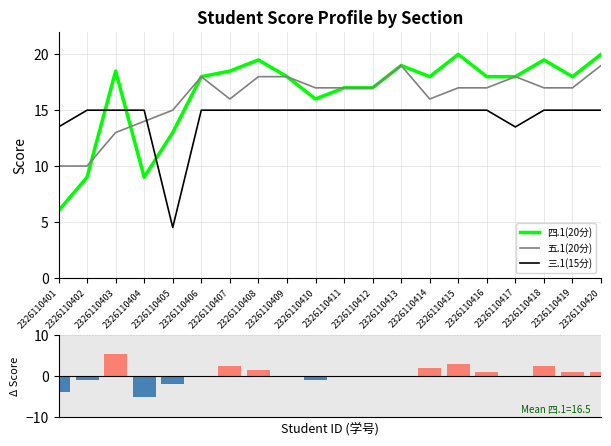

Which has a higher value, 2326110410 or 2326110418?

2326110418